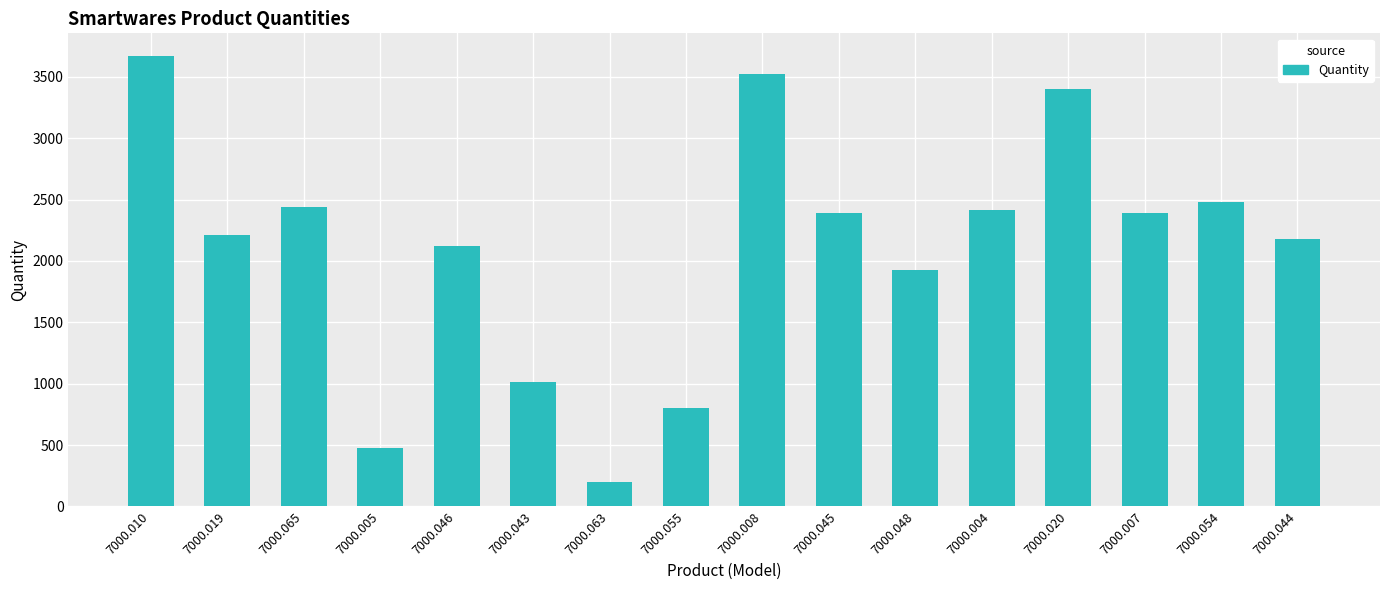

What is the minimum value shown in the chart?

196